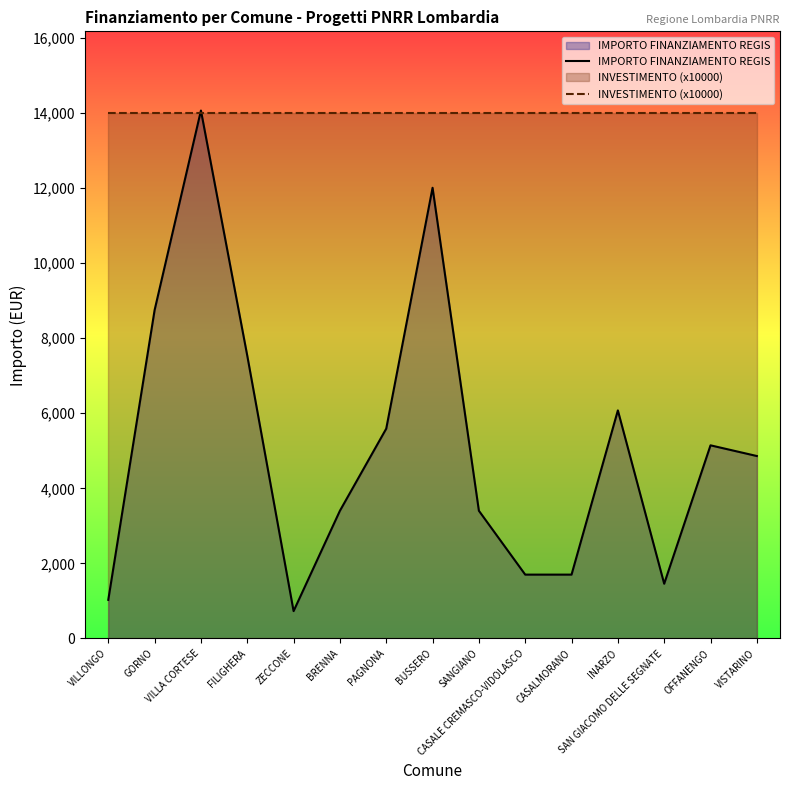

Does the chart have visible grid lines?

No